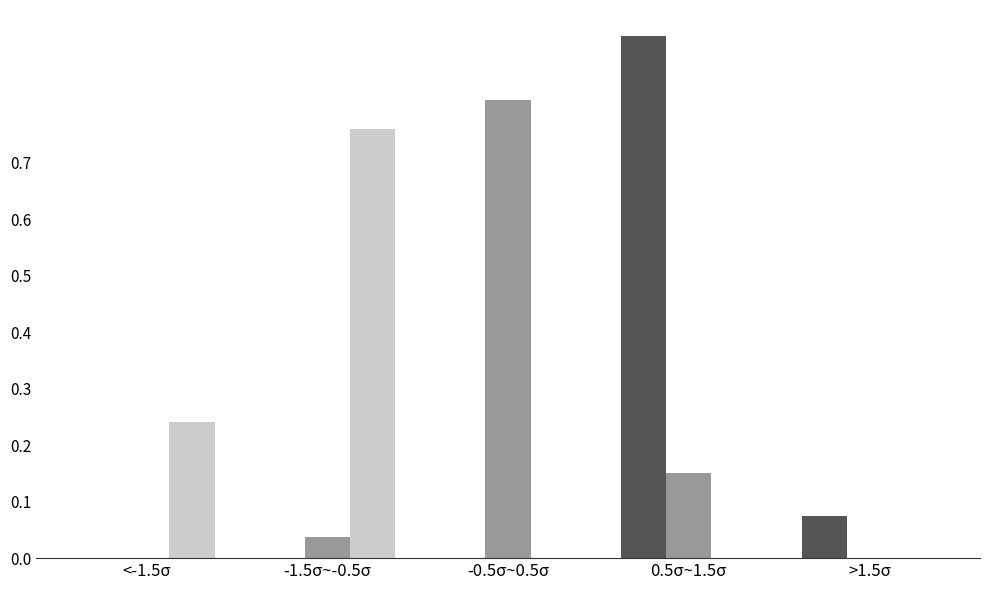

Which label corresponds to the largest value in the chart?

0.5σ~1.5σ